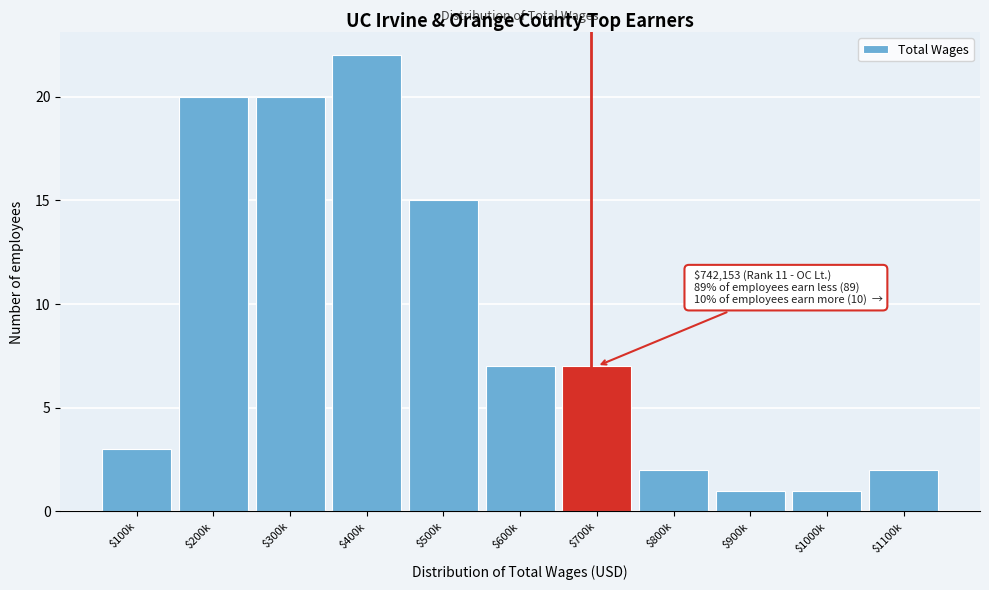

Reading left to right, transcribe all the data shown in this chart.

3	20	20	22	15	7	7	2	1	1	2